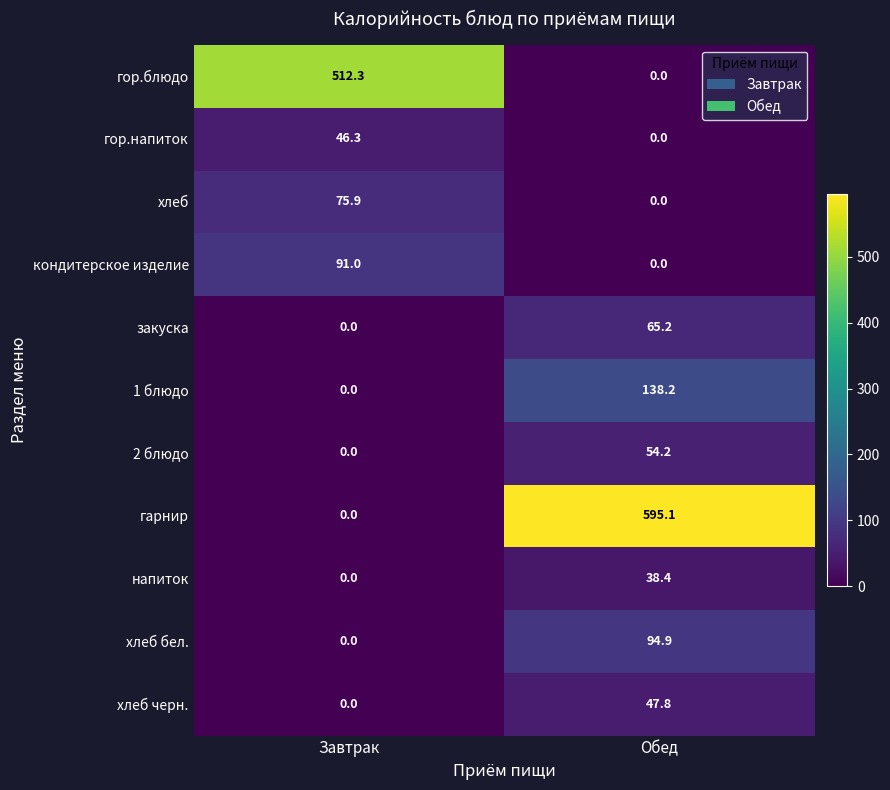

Reading left to right, transcribe all the data shown in this chart.

гор.блюдо: 512.3	0.0
гор.напиток: 46.3	0.0
хлеб: 75.9	0.0
кондитерское изделие: 91.0	0.0
закуска: 0.0	65.2
1 блюдо: 0.0	138.2
2 блюдо: 0.0	54.2
гарнир: 0.0	595.1
напиток: 0.0	38.4
хлеб бел.: 0.0	94.9
хлеб черн.: 0.0	47.8